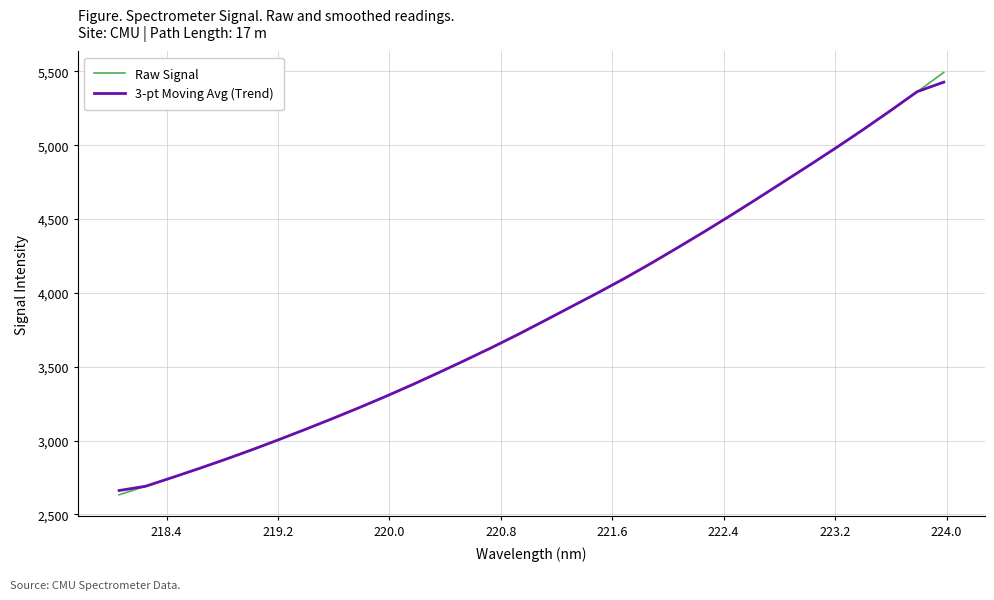

Which series has the widest spread of values?

Raw Signal